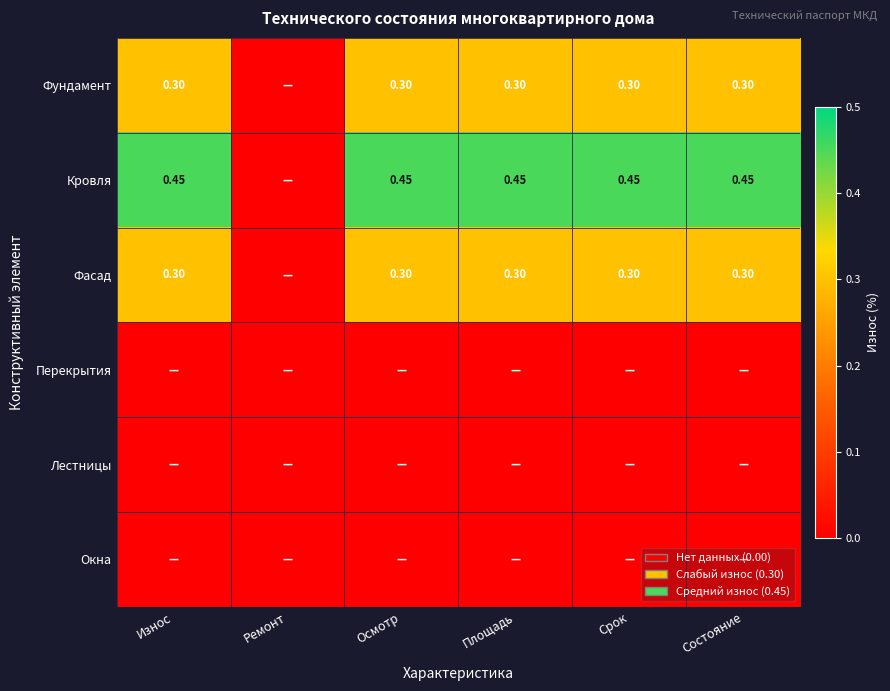

Is the value of Фасад at Площадь greater than the value of Кровля at Состояние?

No